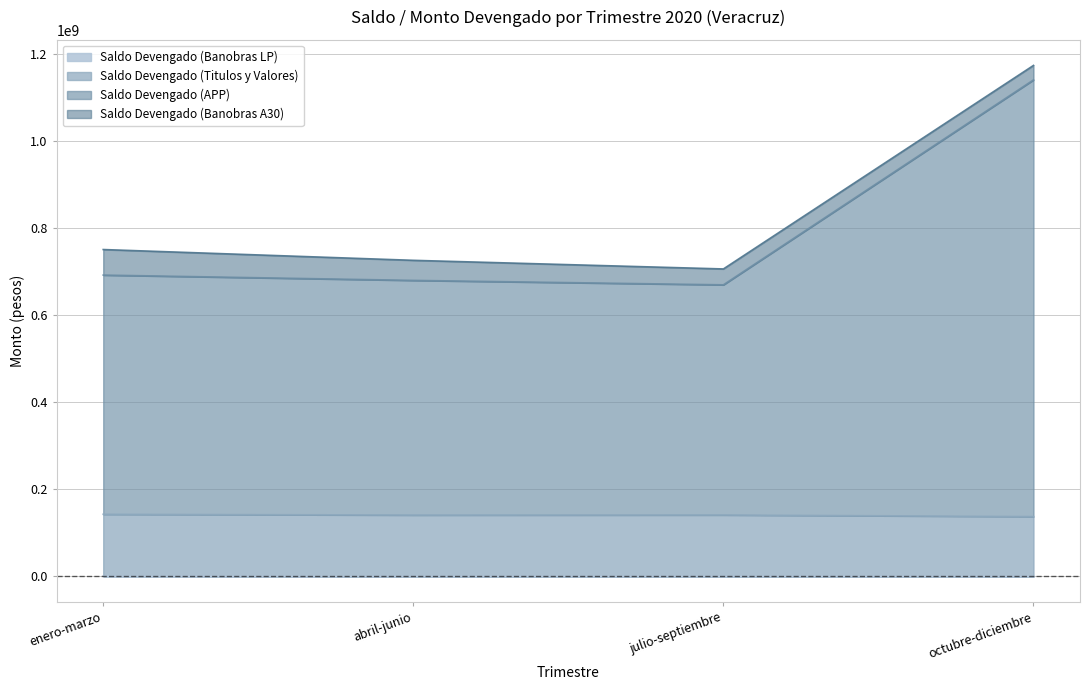

Does the chart display data point markers on the line(s)?

No